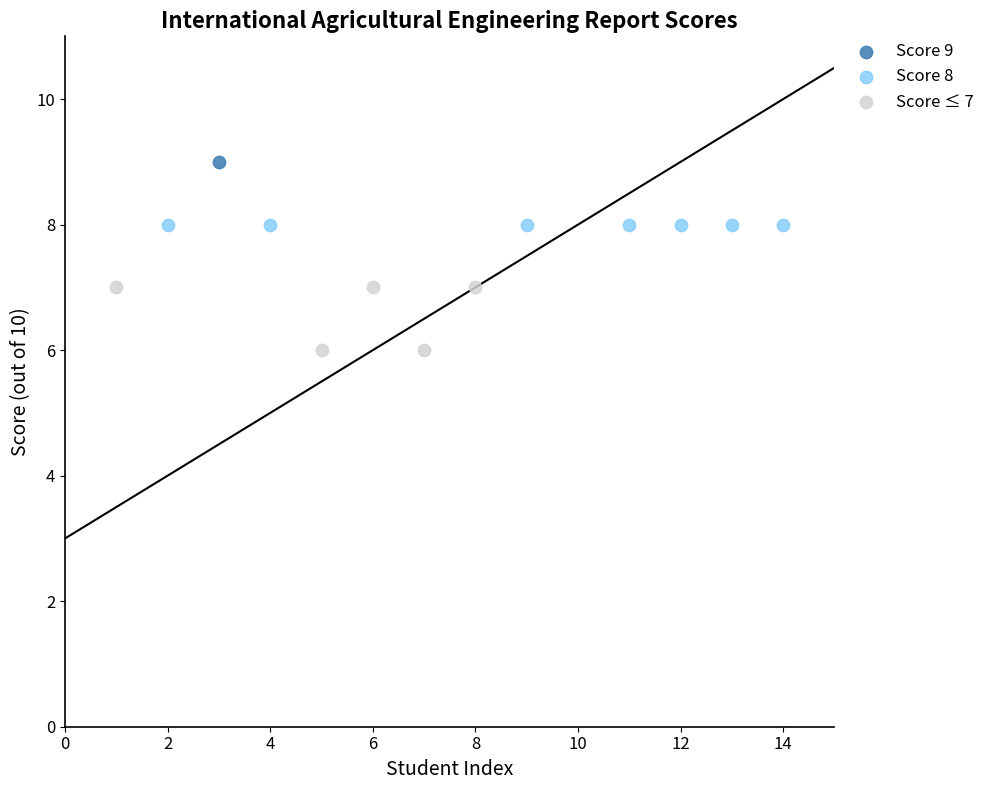

What are all the series names shown in the legend?

Score 9, Score 8, Score ≤ 7